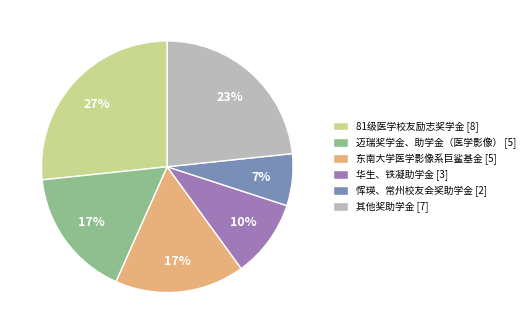

Is it true that 其他奖助学金 [7] is 23% of the pie?

True